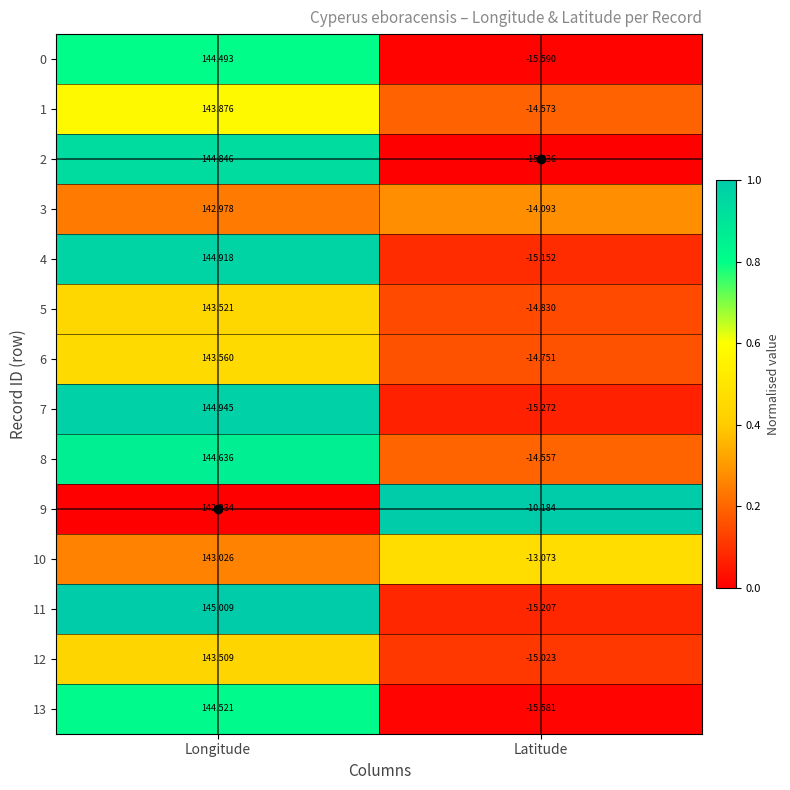

Rank the categories by 11 value from highest to lowest.

Longitude, Latitude